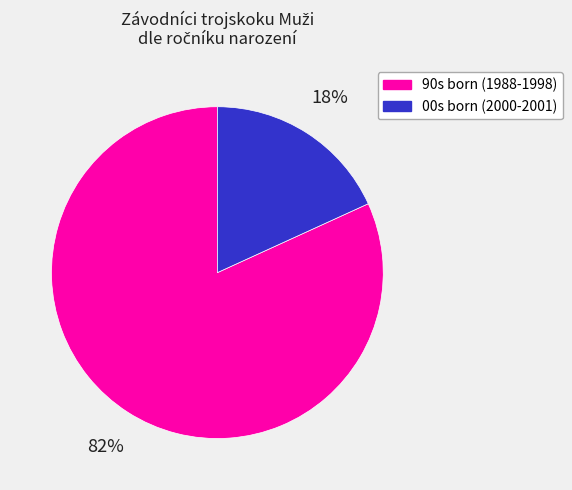

How many slices are in this pie chart?

2